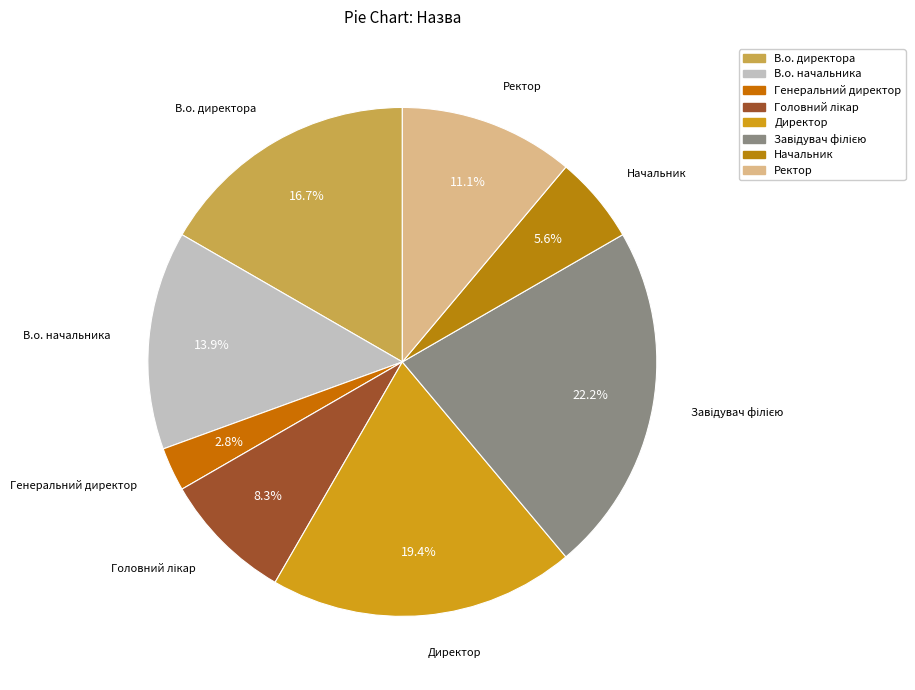

What percentage is NOT represented by Директор?

80.6%